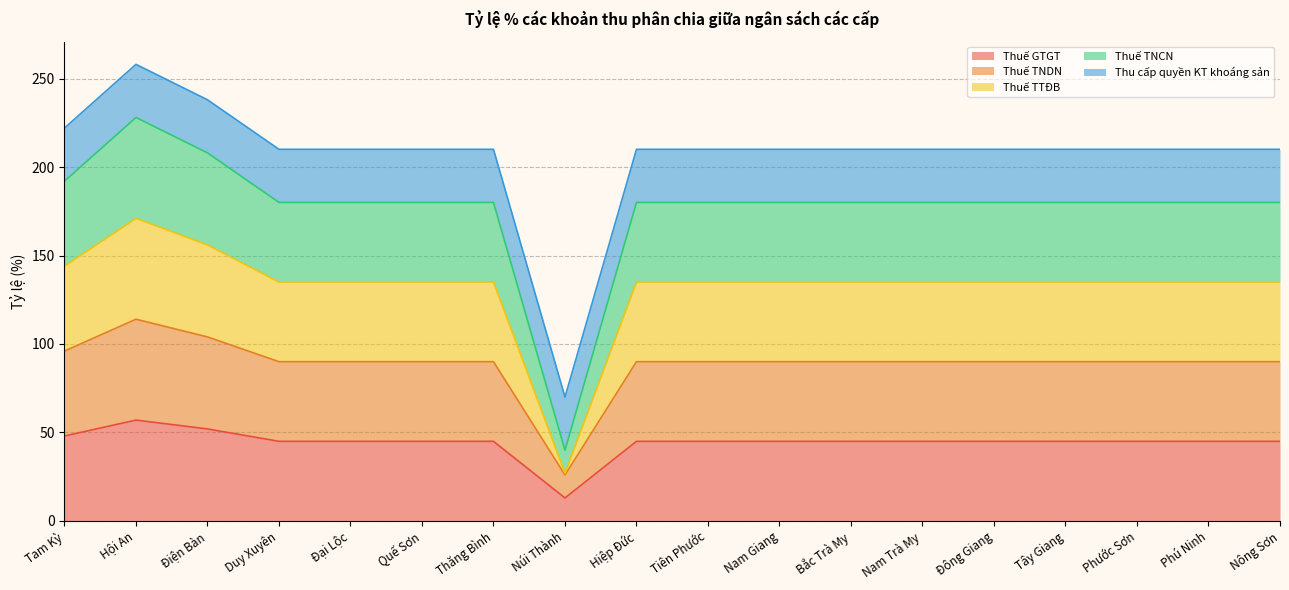

What is the value of the Thuế TTĐB point at the 3rd from the left?

156